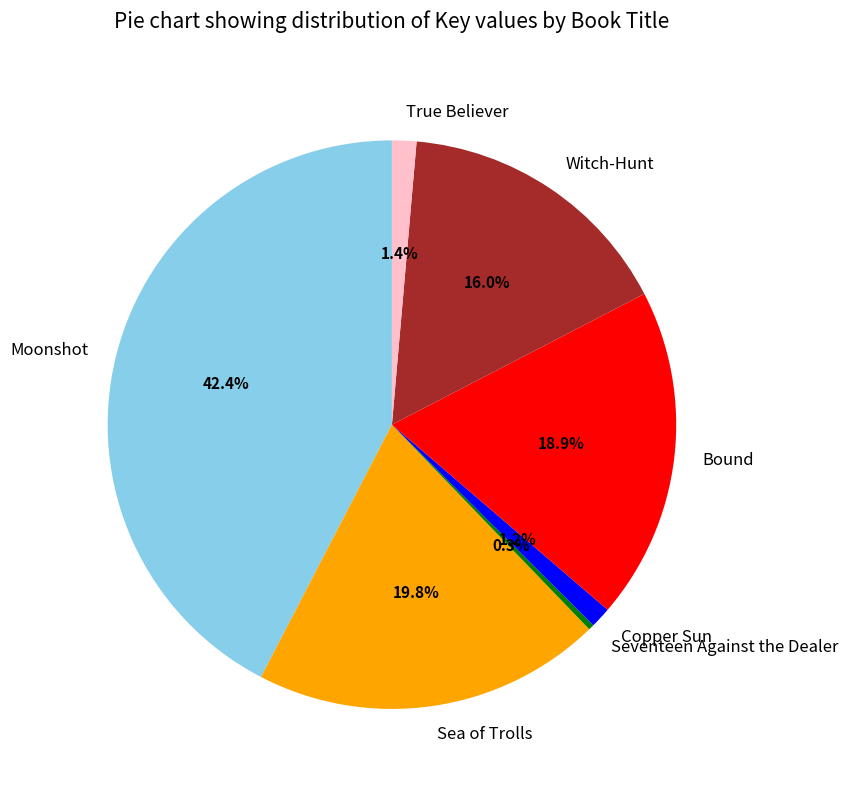

Which has a higher value, Copper Sun or Seventeen Against the Dealer?

Copper Sun